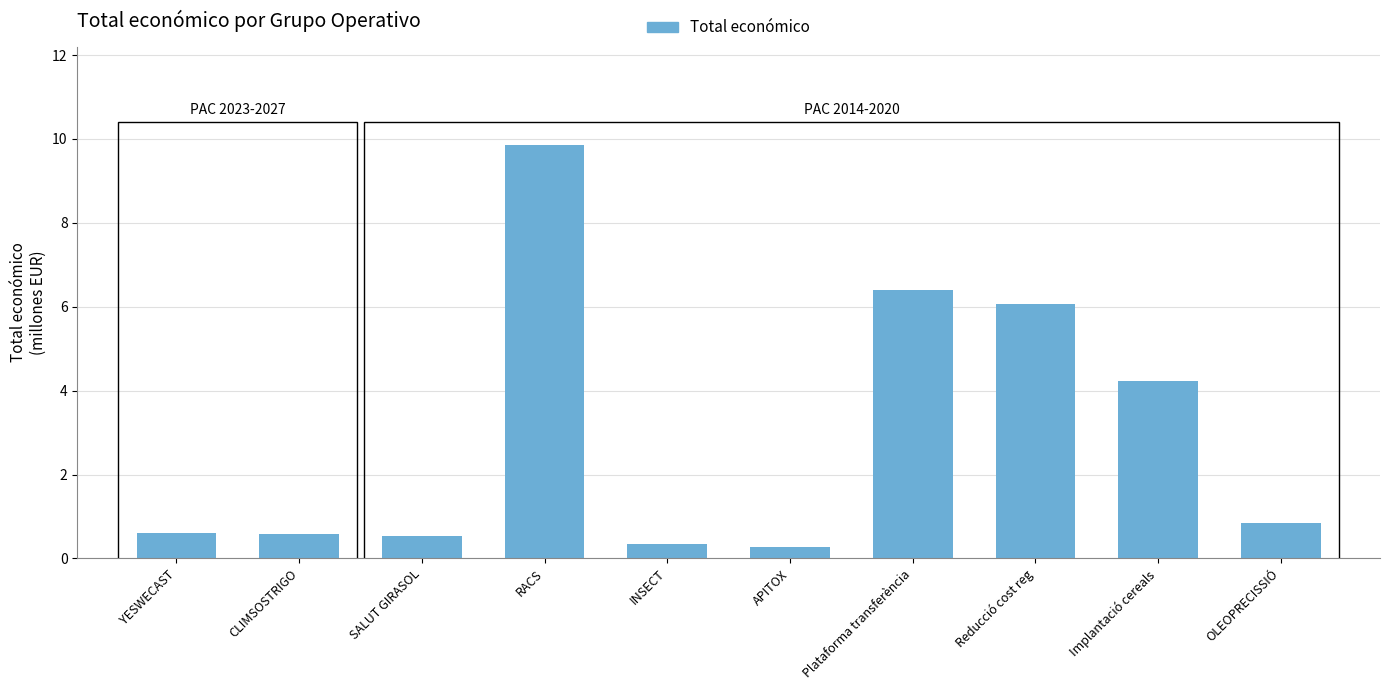

What is the average value?

3.0